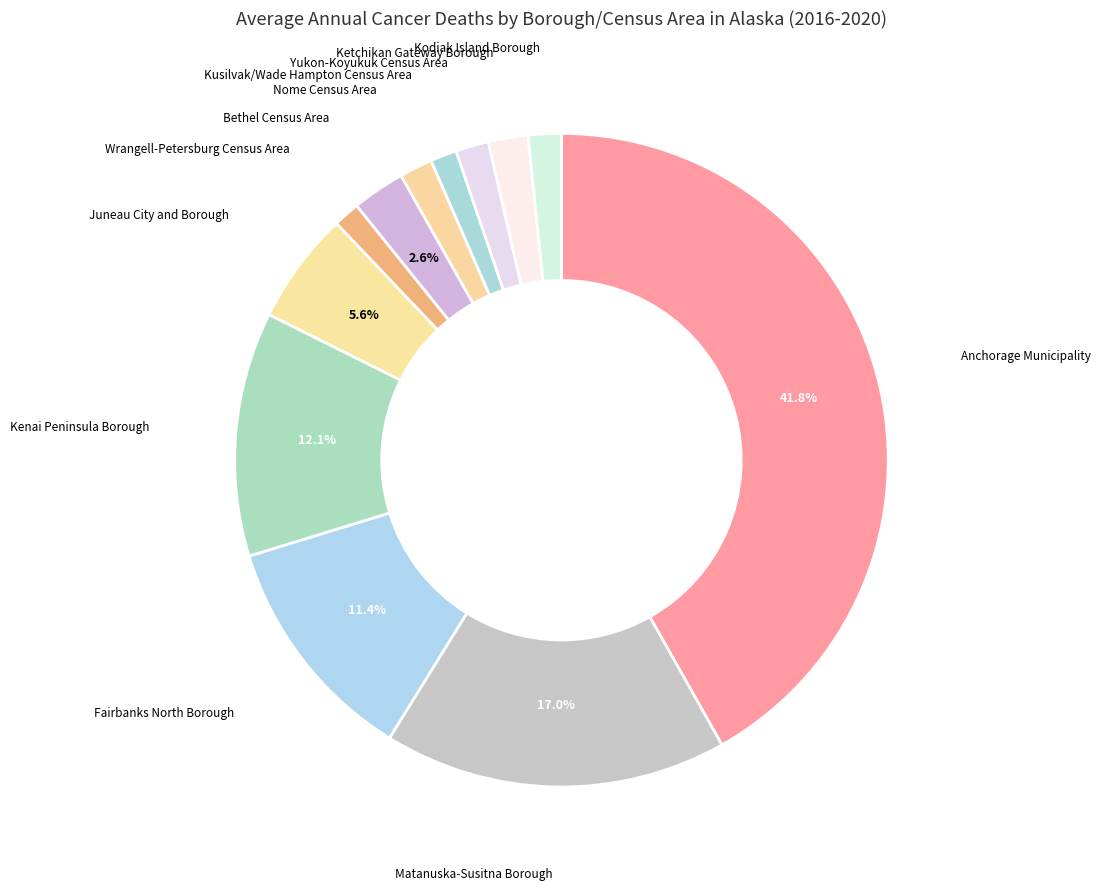

Approximately how many times larger is the value at Matanuska-Susitna Borough compared to Kenai Peninsula Borough?

1.4